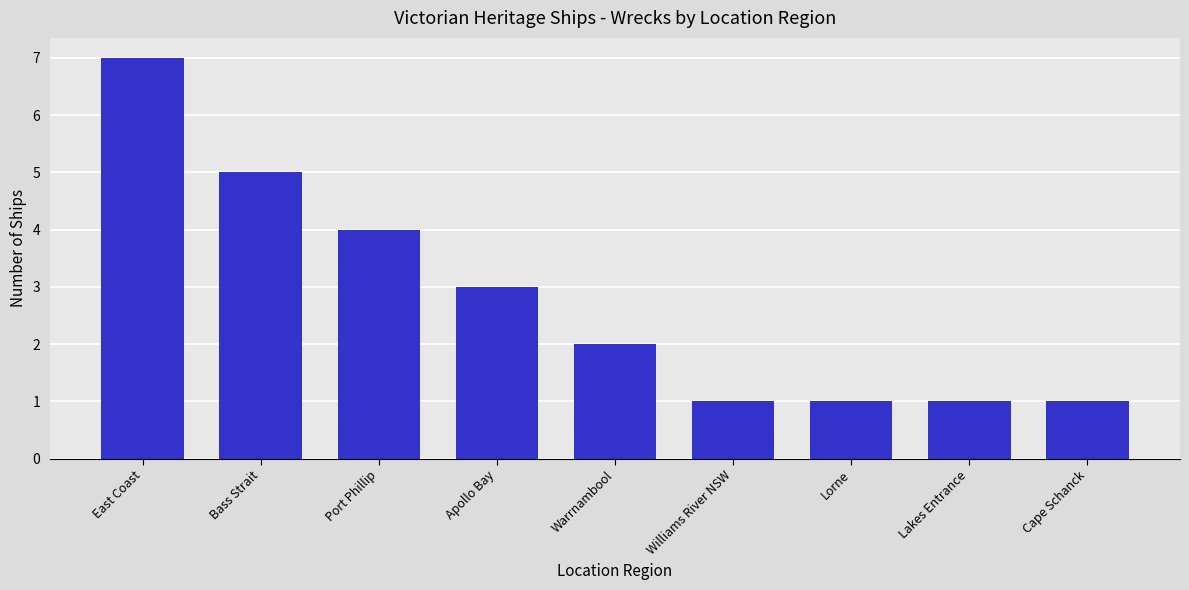

What is the difference between the second highest and second lowest values?

4